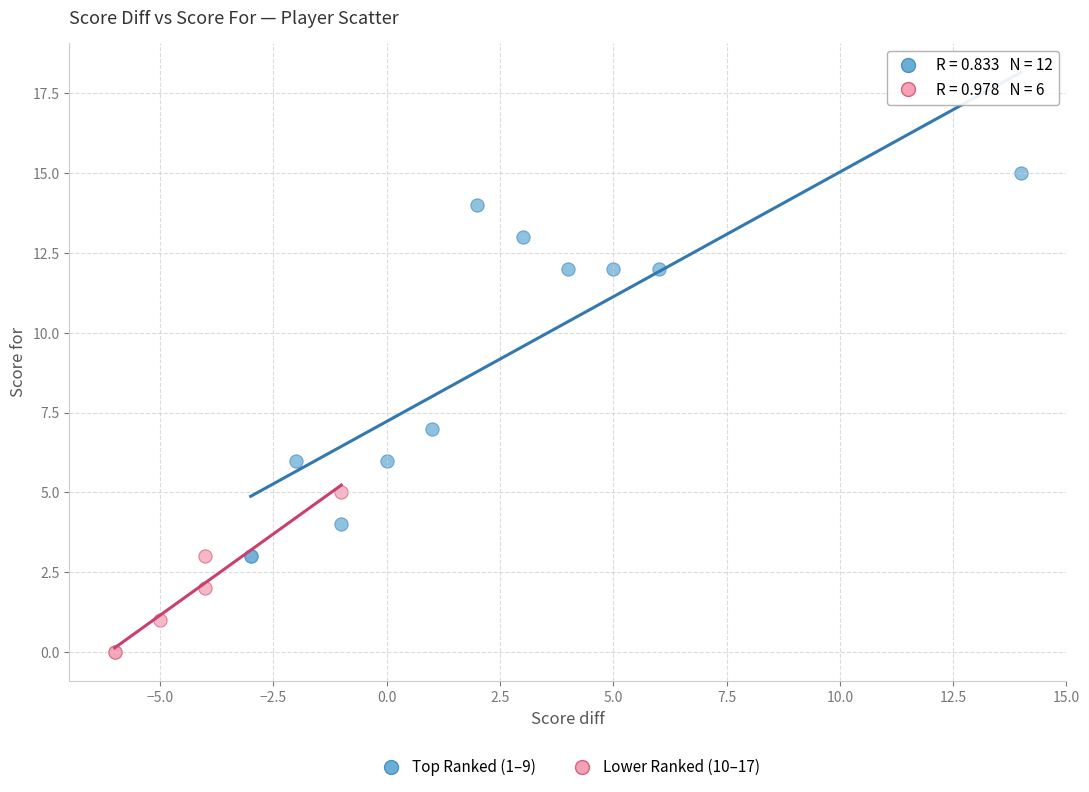

Which series contains the lowest Y value?

Lower Ranked (10–17)